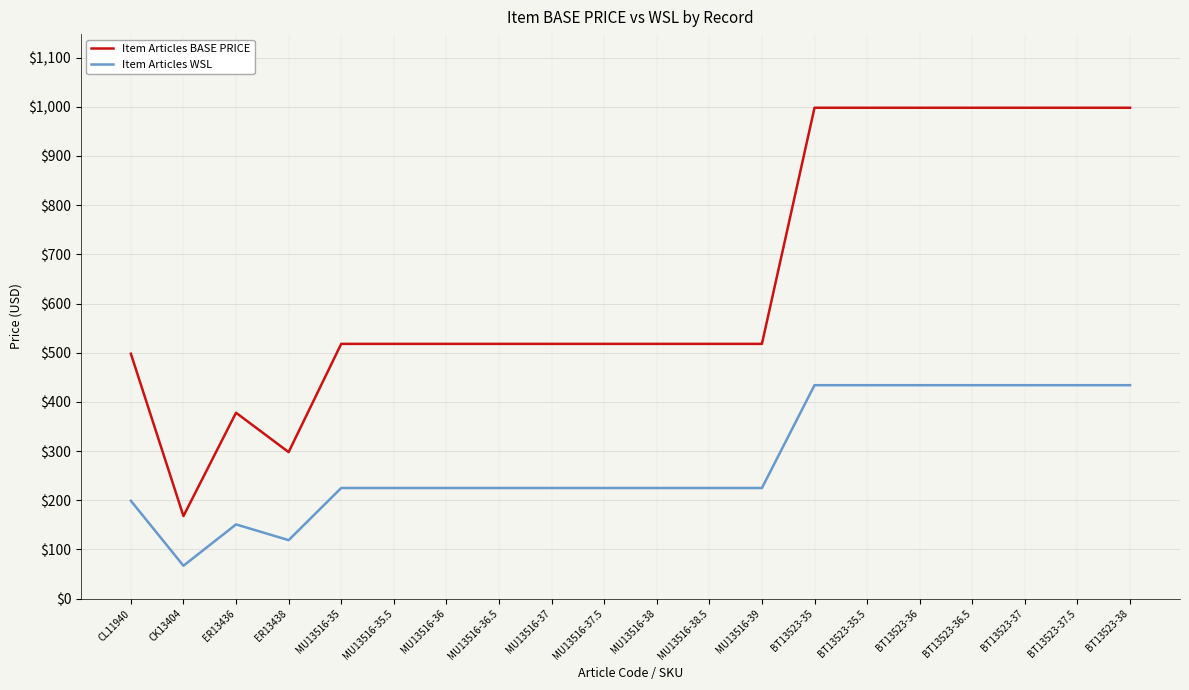

What is the total value across all series at MU13516-36.5?

743